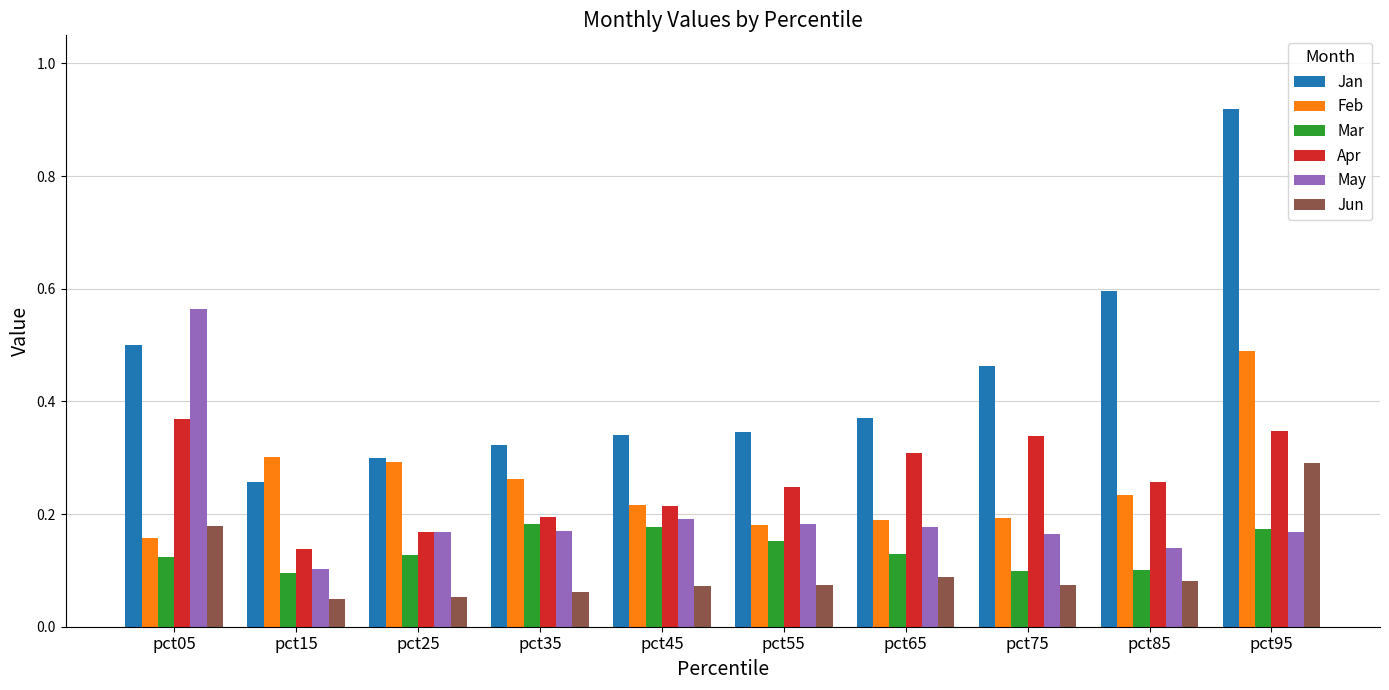

What is the difference between the maximum and minimum values in the Jan series?

0.7